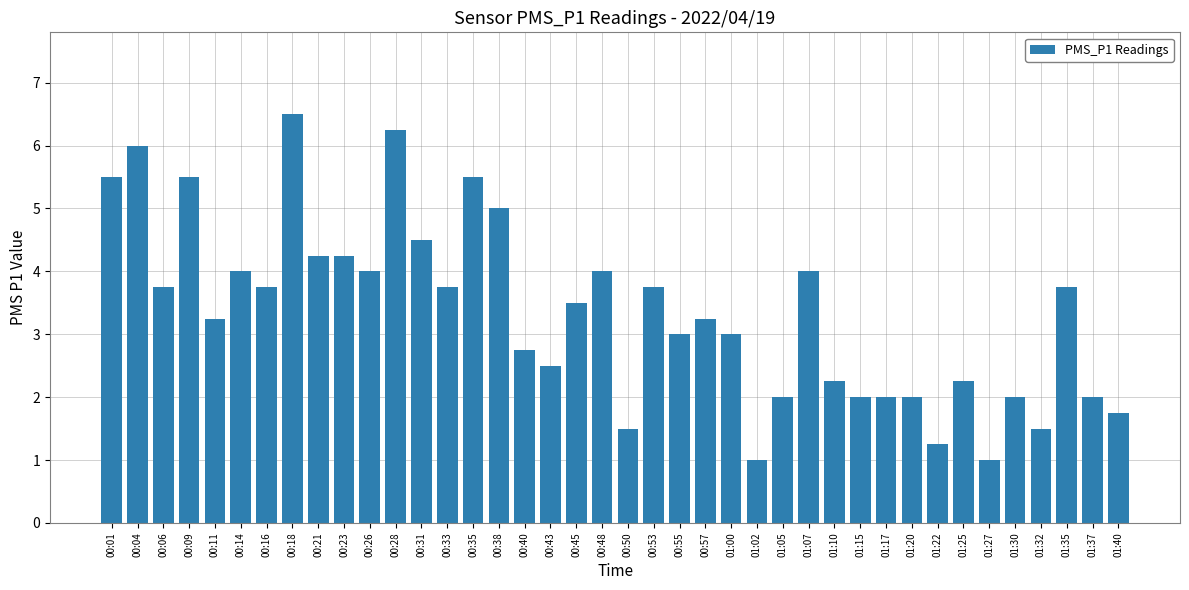

What is the difference between the maximum and second lowest values?

5.5